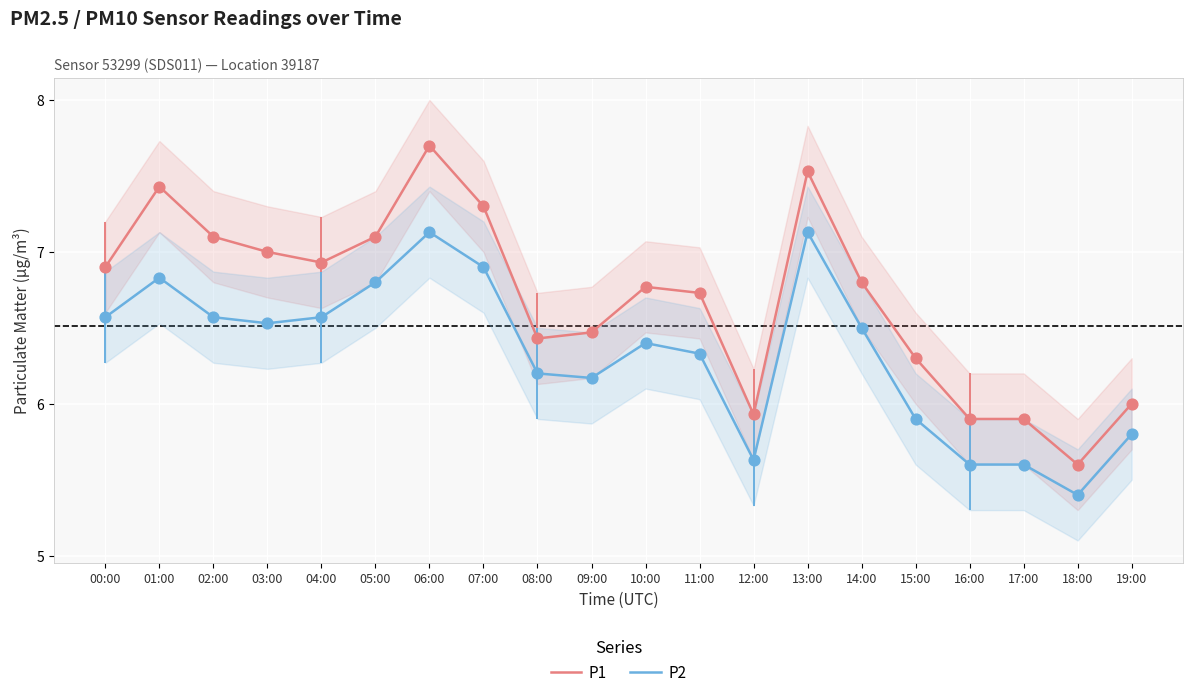

Which series has the largest total across all categories?

P1